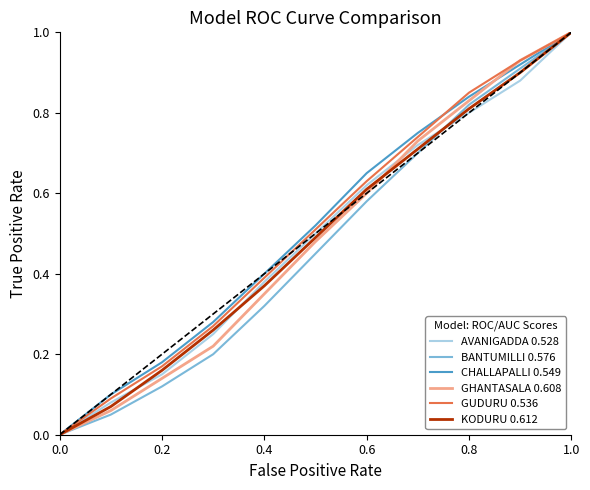

Does the chart display data point markers on the line(s)?

No